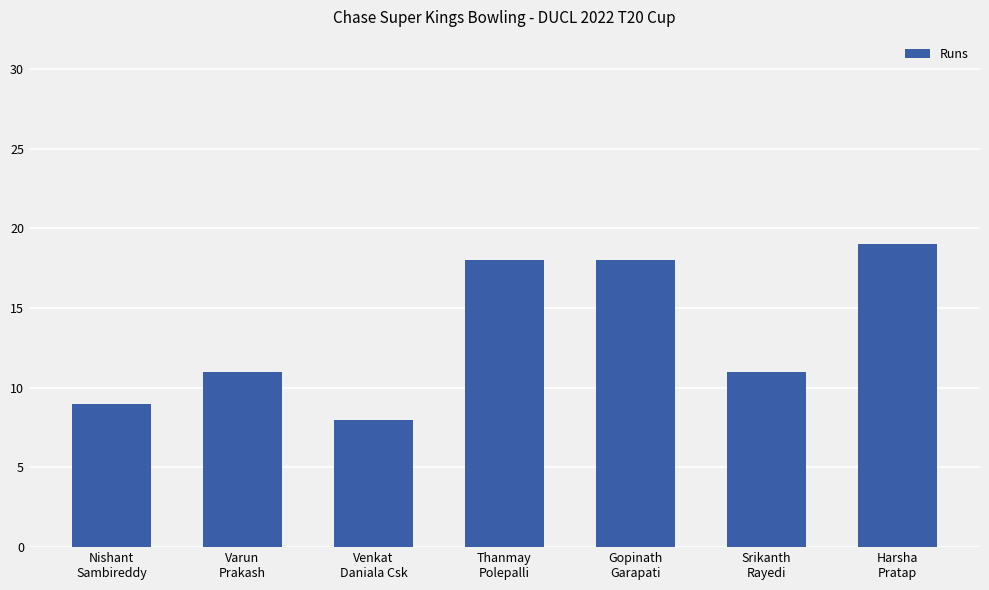

Reading left to right, transcribe all the data shown in this chart.

9	11	8	18	18	11	19